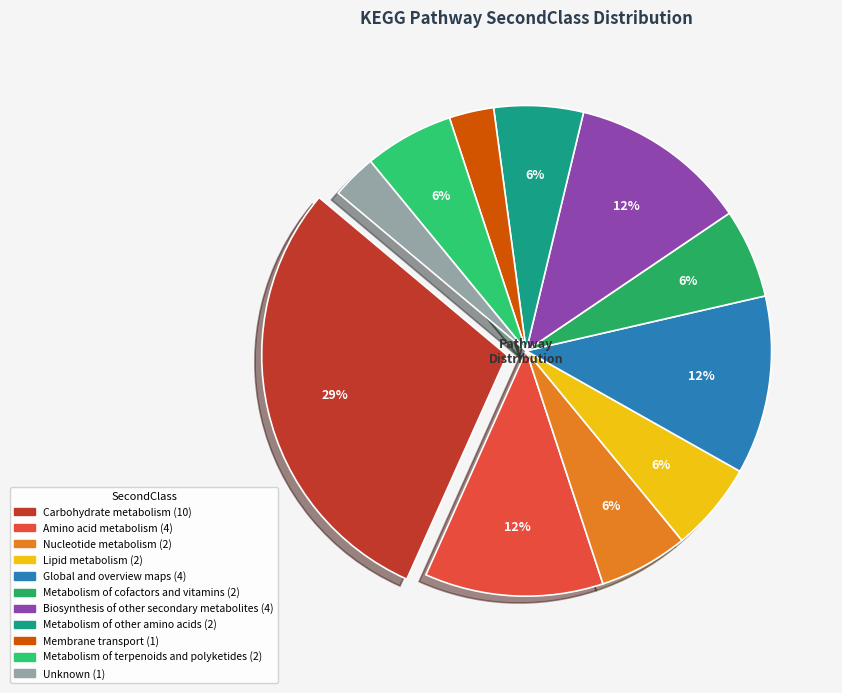

To the nearest percent, what is the combined percentage of Amino acid metabolism and Metabolism of other amino acids?

18%